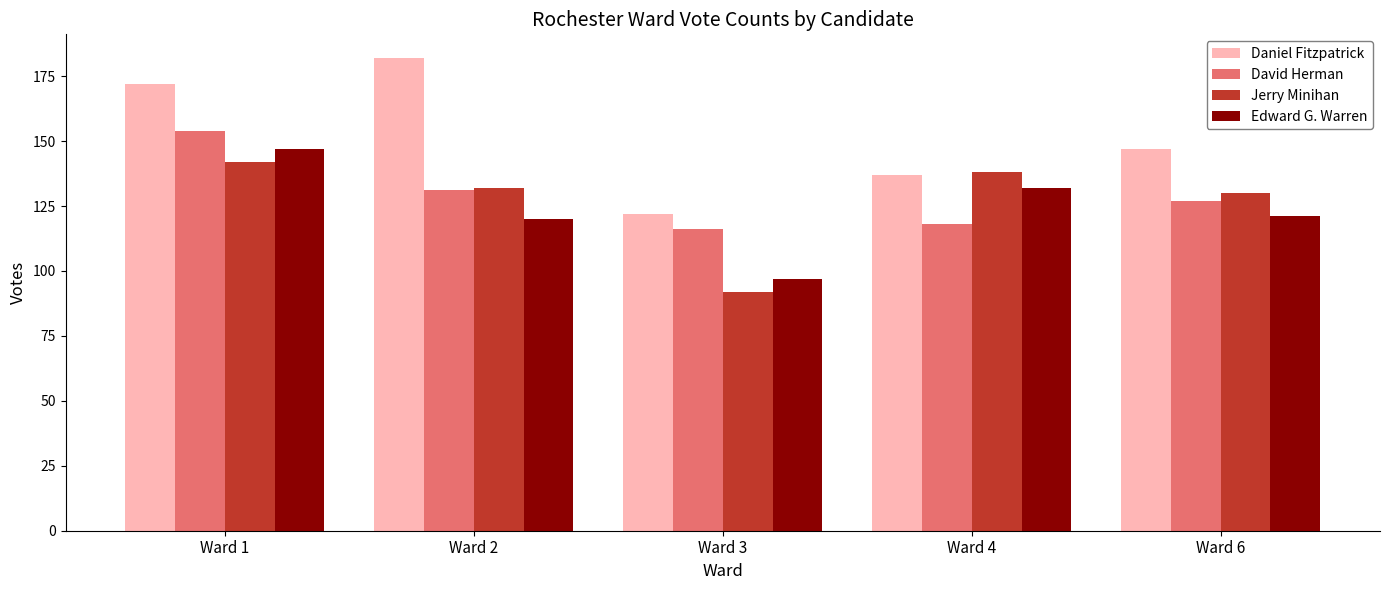

What is the spread (max minus min) of values at Ward 1?

30